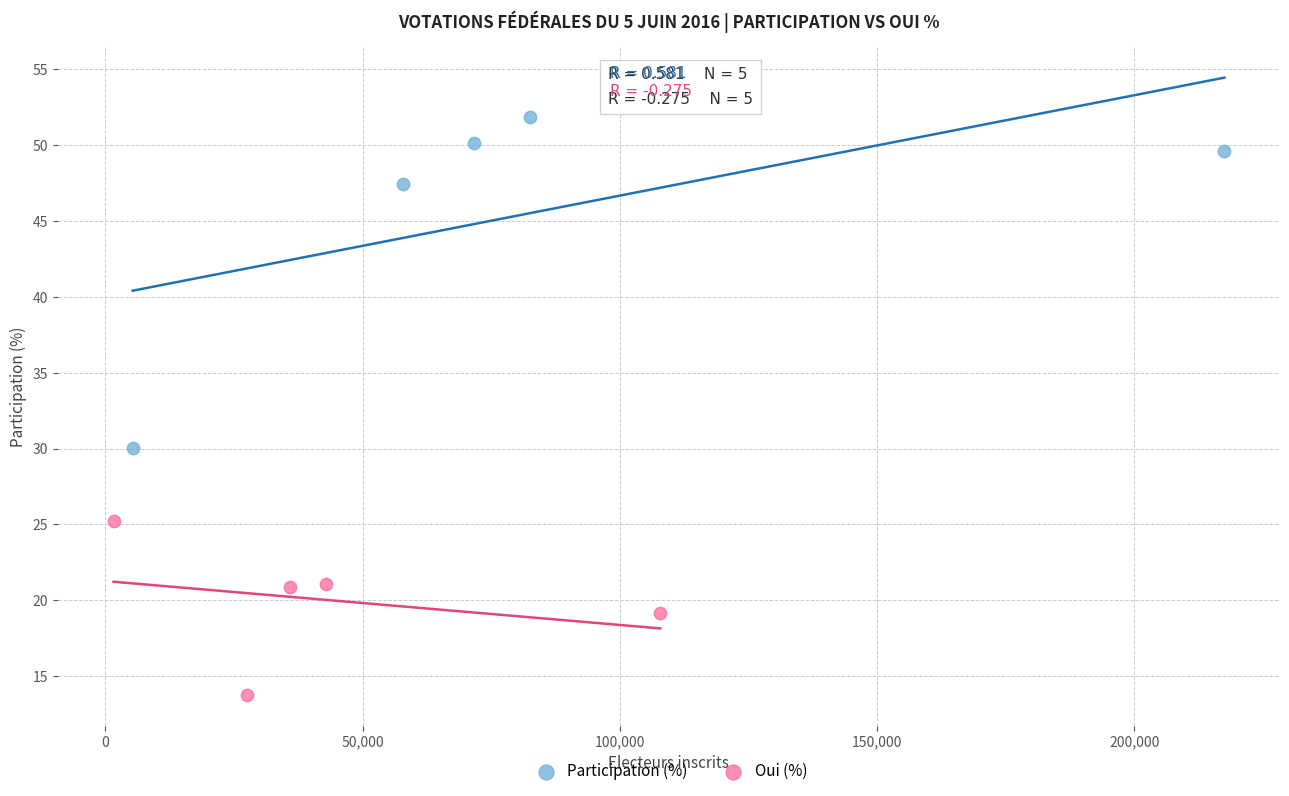

Which series reaches the minimum Y coordinate?

Oui (%)